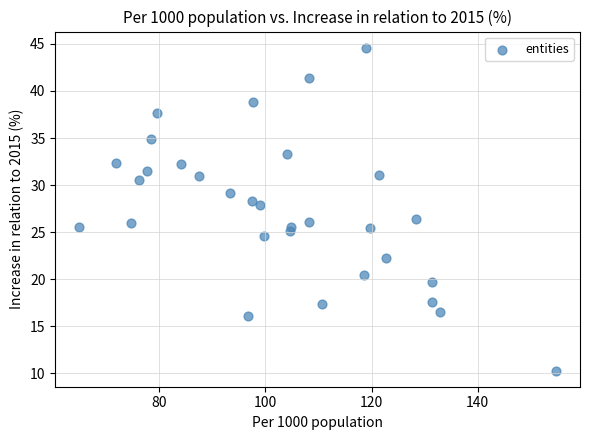

What is the range of X values (max minus min)?

89.9